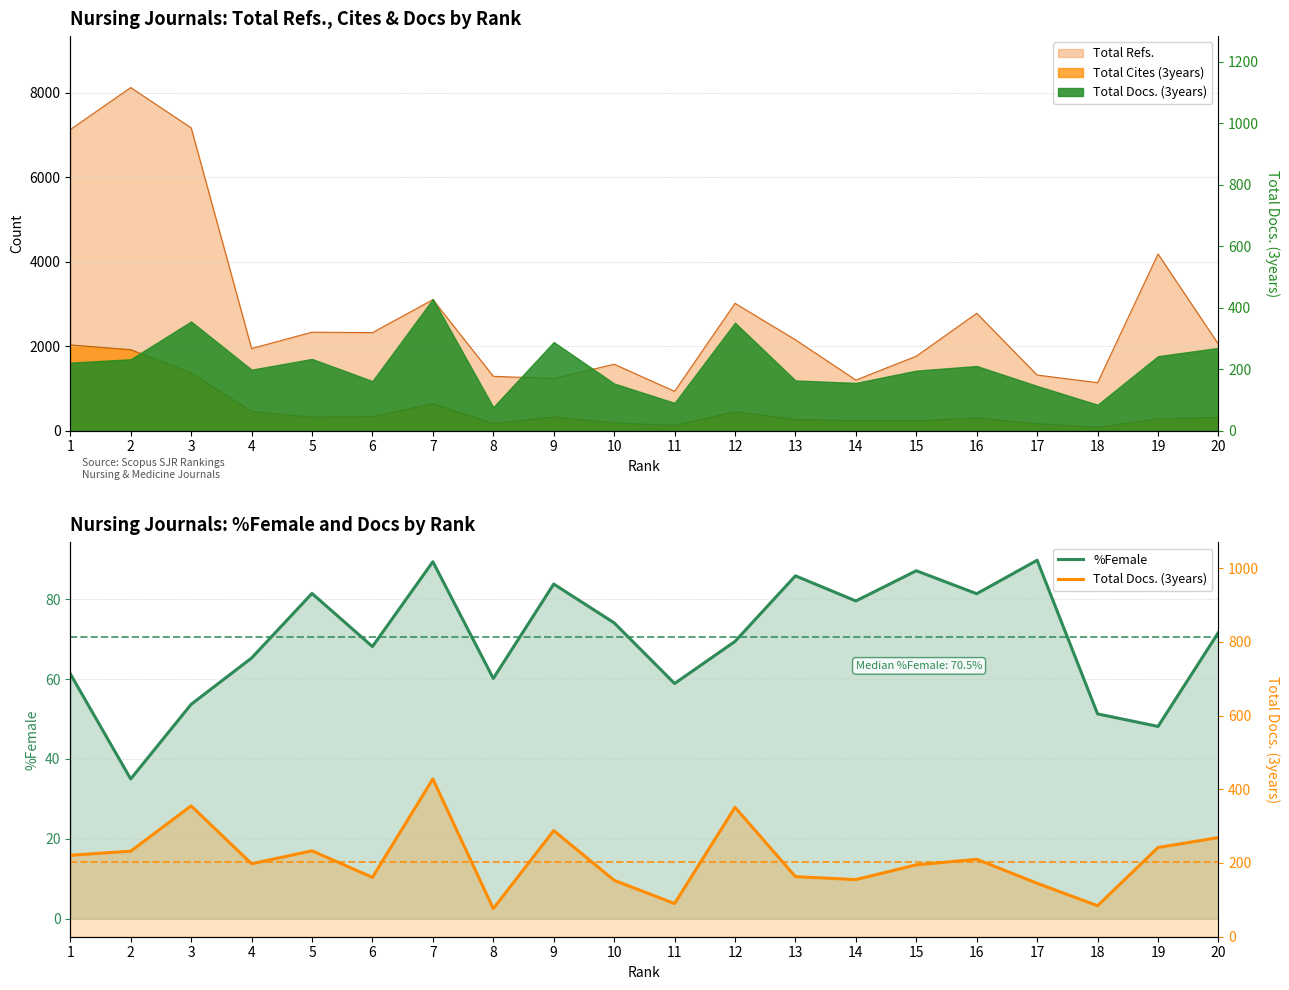

At which label does Total Docs. (3years) reach its minimum?

8